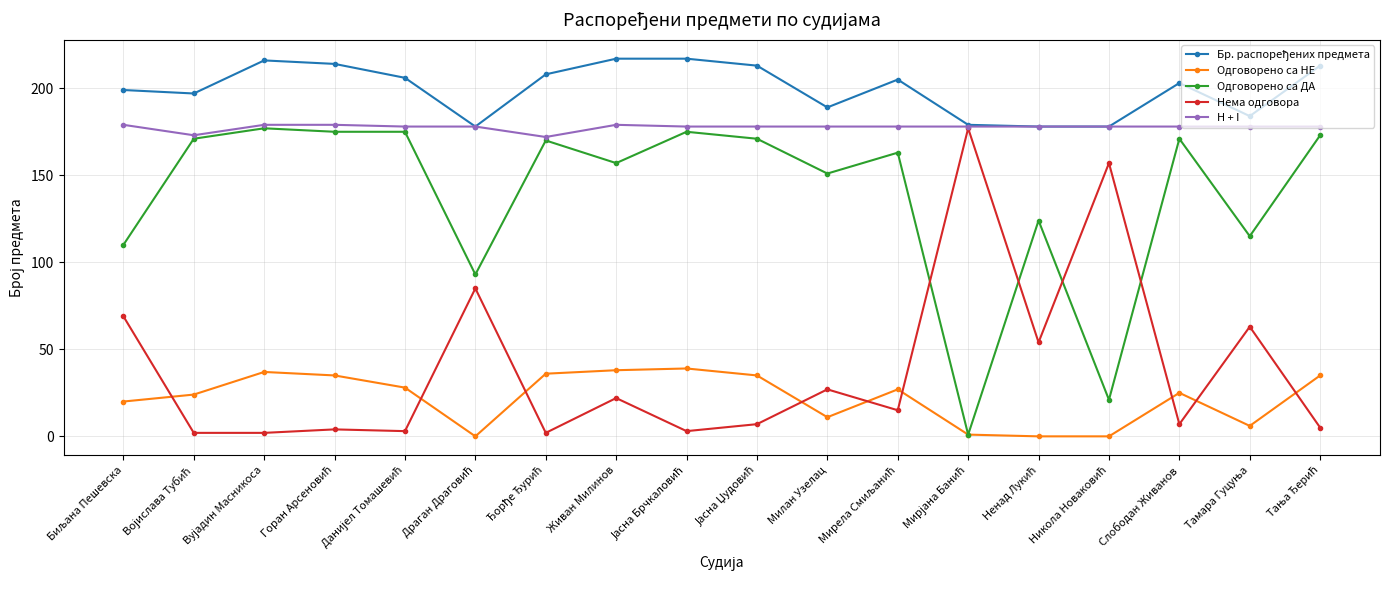

How many lines are shown in the chart?

5